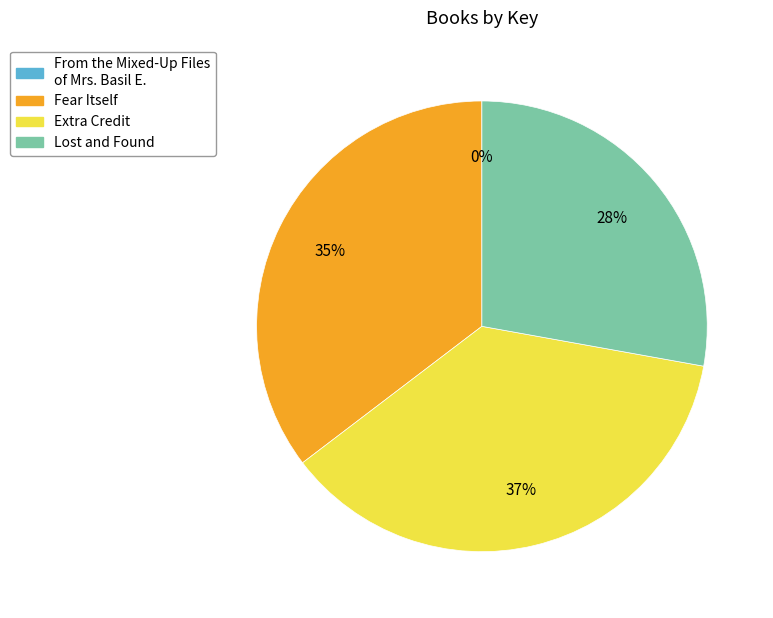

Which category has the biggest portion of the pie?

Extra Credit